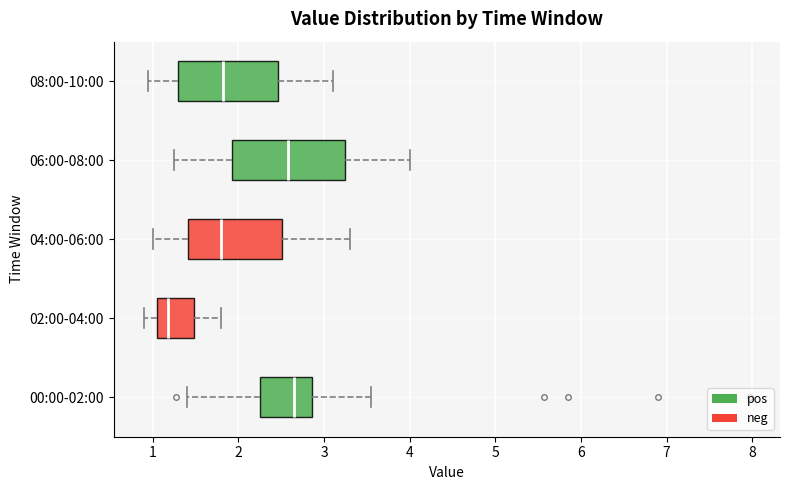

Reading bottom to top, read every box against the x-axis: the position of its median line, the range the box covers, and the ends of its whiskers. The values are not printed on the chart, so give them approximately, as read against the axis.

00:00-02:00: median 2.7, box 2.3 to 2.9, whiskers 1.4 to 3.6
02:00-04:00: median 1.2, box 1.1 to 1.5, whiskers 0.9 to 1.8
04:00-06:00: median 1.8, box 1.4 to 2.5, whiskers 1.0 to 3.3
06:00-08:00: median 2.6, box 1.9 to 3.3, whiskers 1.3 to 4.0
08:00-10:00: median 1.8, box 1.3 to 2.5, whiskers 1.0 to 3.1